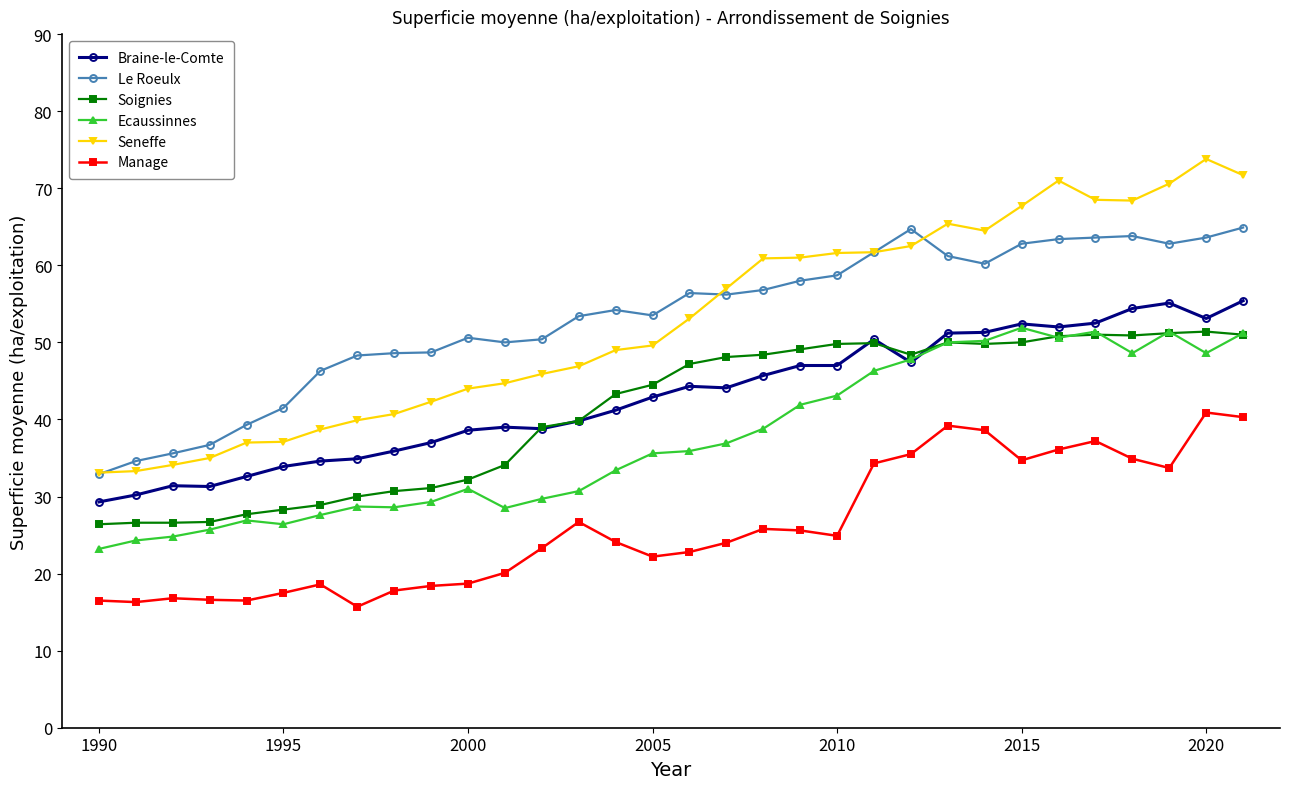

Which series has the widest spread of values?

Seneffe